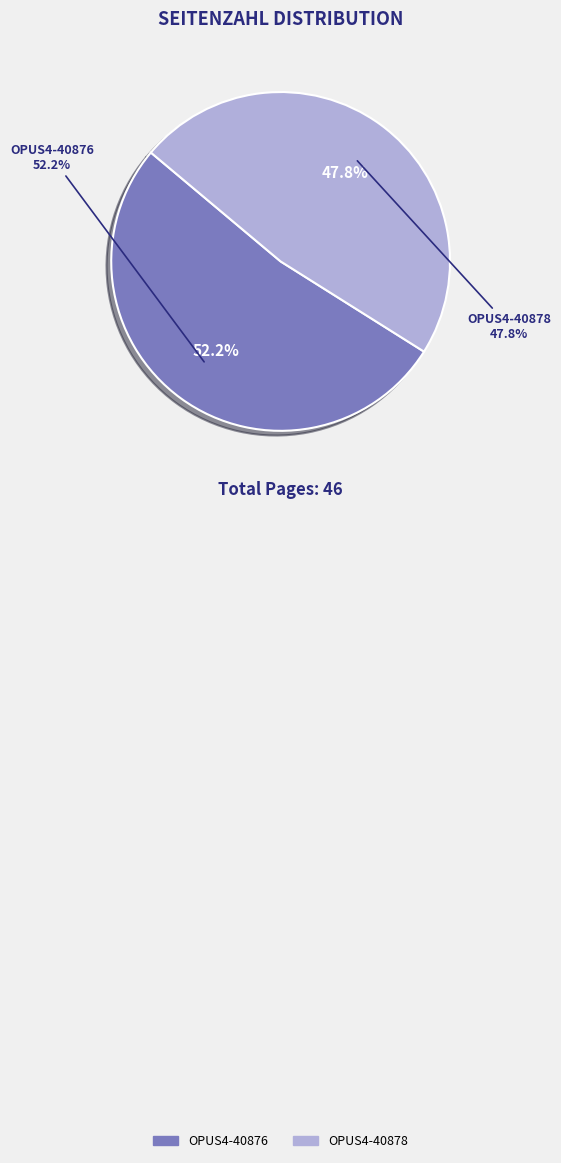

The OPUS4-40876 slice represents 44% of the pie. True or false?

False